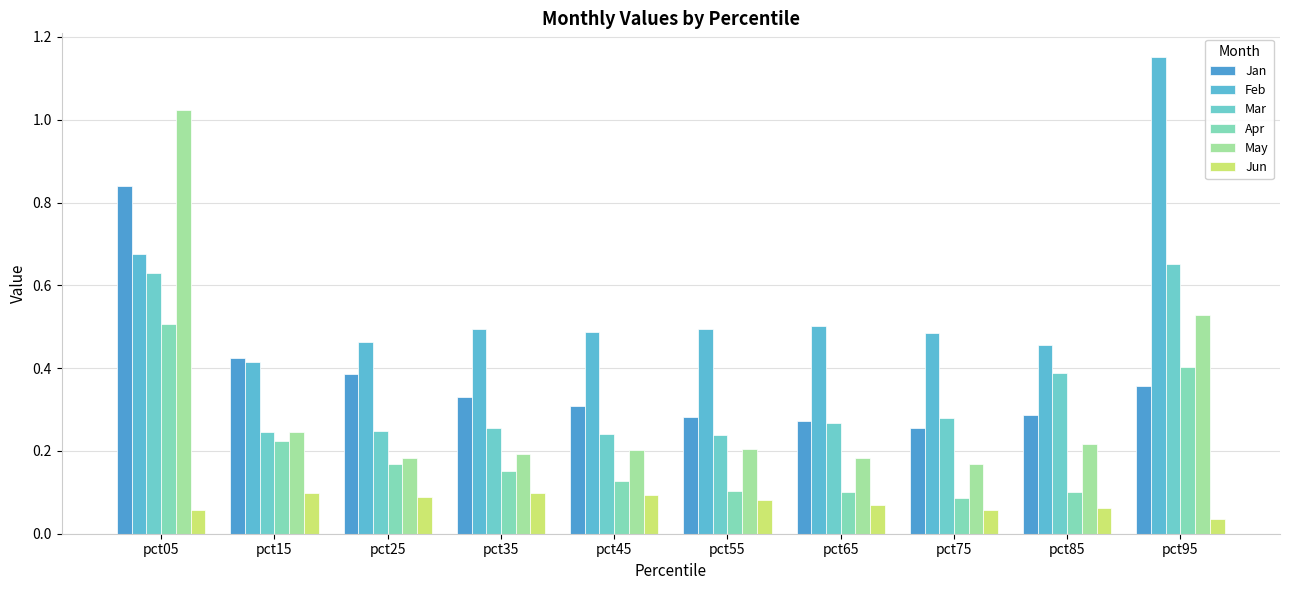

Are the bars grouped side by side (vs. stacked)?

Yes